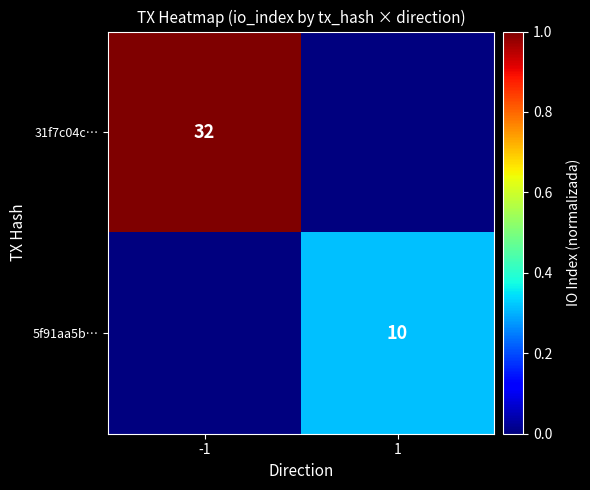

Which has a higher value, -1 or 1?

-1